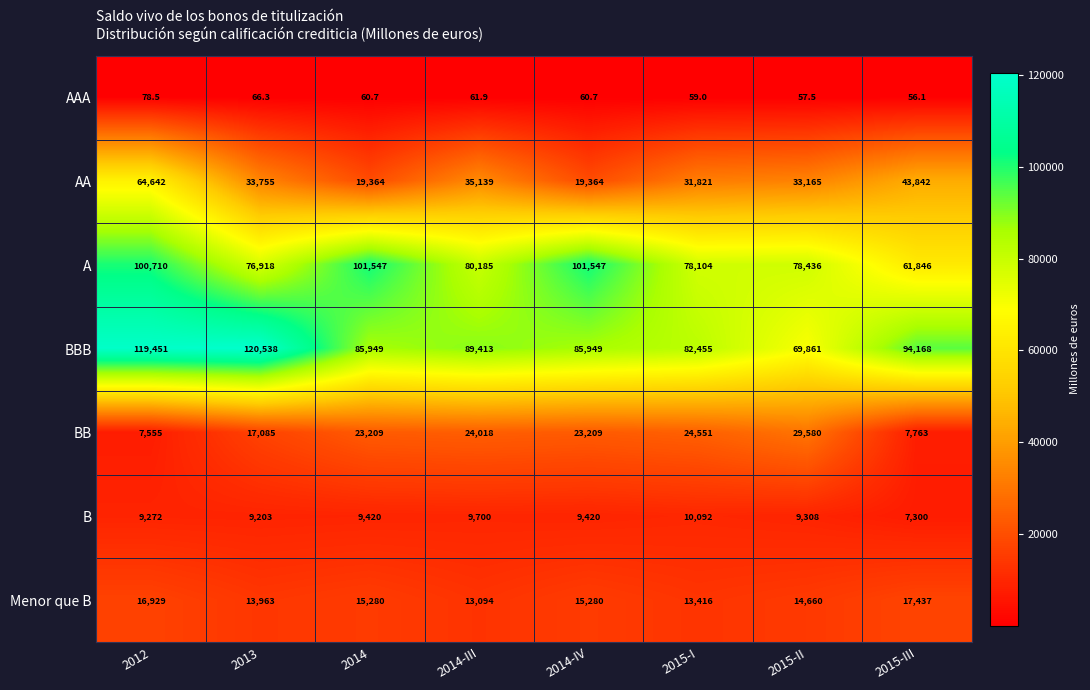

What is the lowest value of the A series?

61846.0